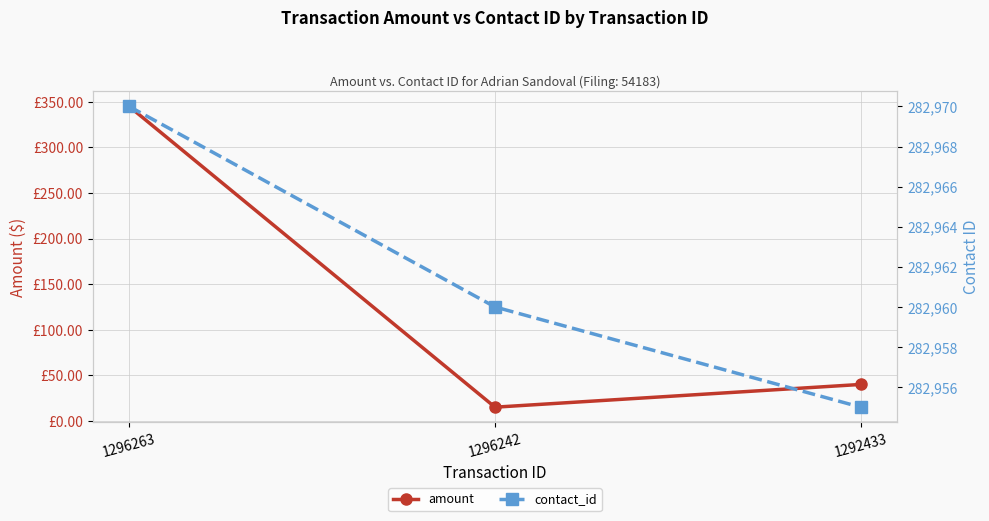

At how many categories does at least one series exceed 72020?

3